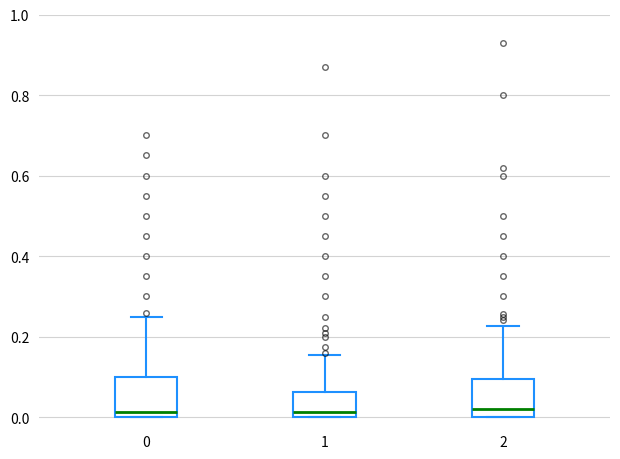

Reading left to right, transcribe this box plot: for each box, give where its median line is, the range the box spans, and where its two whiskers end, as read against the y-axis. The values are not printed on the chart, so give them approximately, as read against the axis.

0: median 0.02, box 0.00 to 0.10, whiskers 0.00 to 0.26
1: median 0.02, box 0.00 to 0.06, whiskers 0.00 to 0.16
2: median 0.02, box 0.00 to 0.10, whiskers 0.00 to 0.22